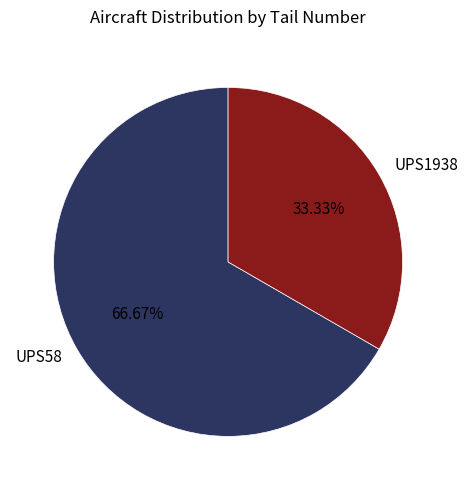

Between UPS1938 and UPS58, which is larger?

UPS58